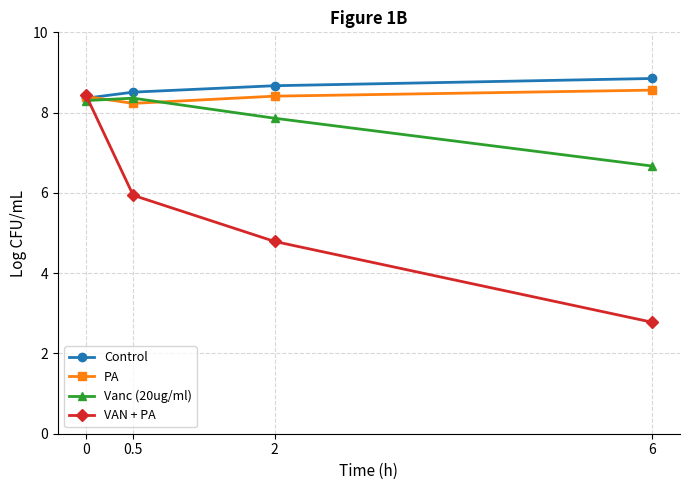

Between which two adjacent categories do PA and VAN + PA first intersect?

0 and 0.5